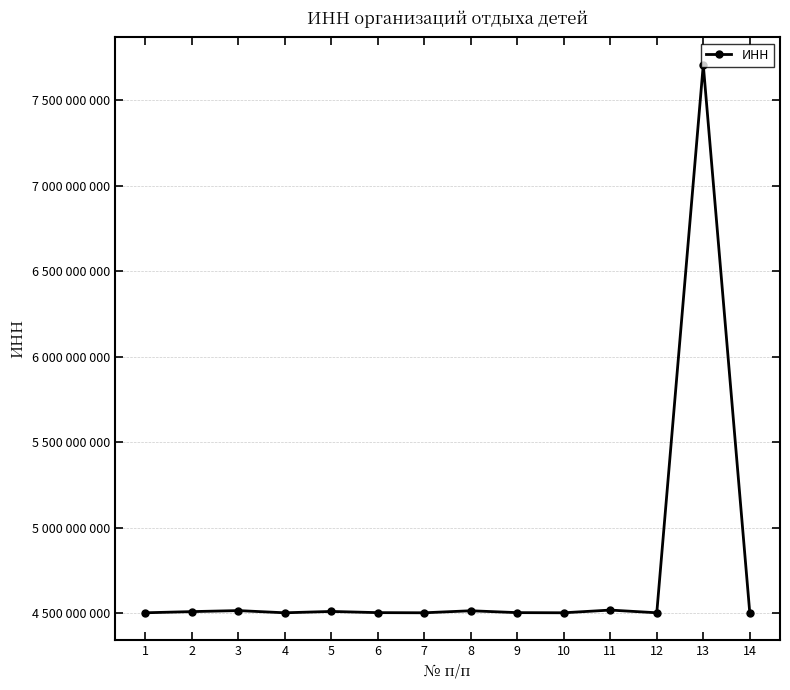

Rank the categories by value from lowest to highest.

4, 7, 1, 10, 14, 12, 6, 9, 2, 5, 8, 3, 11, 13